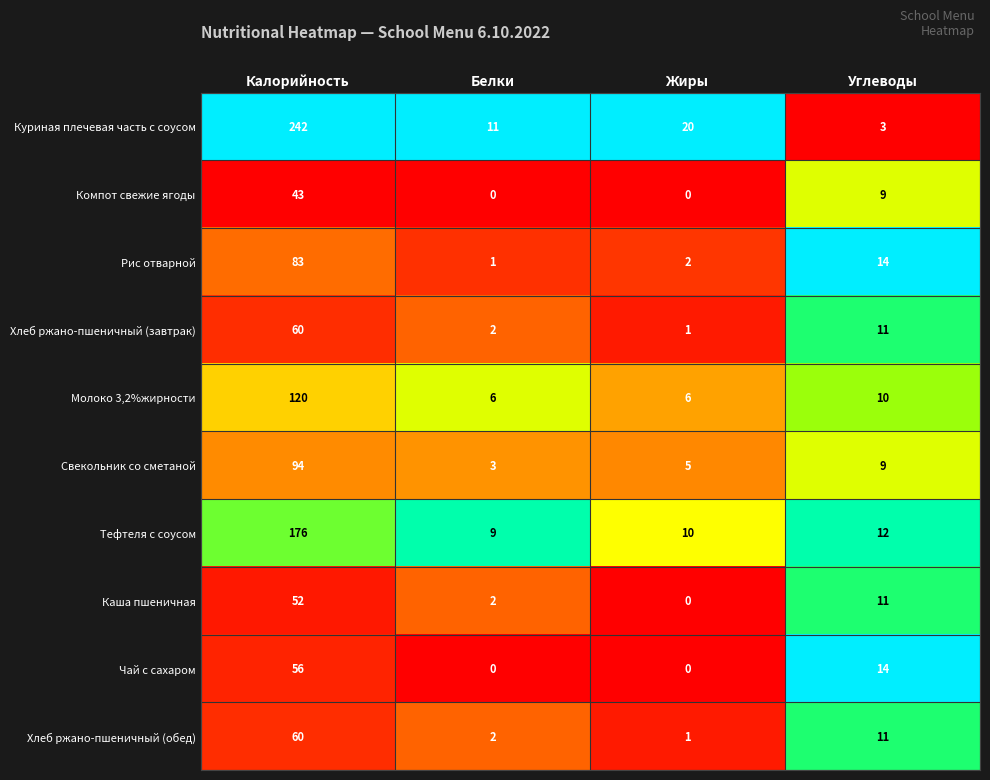

Is it true that Компот свежие ягоды equals 14 at Углеводы?

False